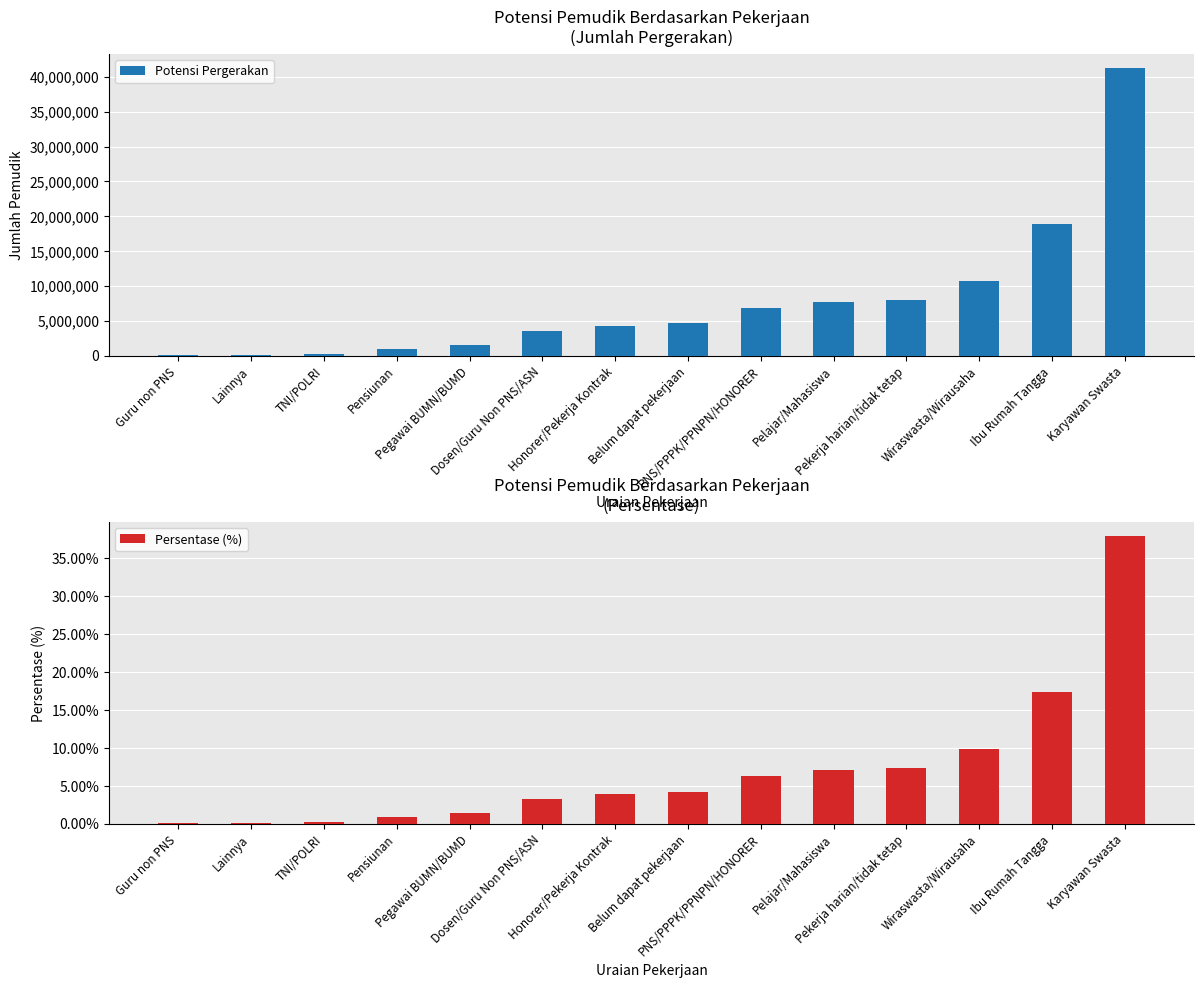

Rank the categories by Potensi Pergerakan value from lowest to highest.

Guru non PNS, Lainnya, TNI/POLRI, Pensiunan, Pegawai BUMN/BUMD, Dosen/Guru Non PNS/ASN, Honorer/Pekerja Kontrak, Belum dapat pekerjaan, PNS/PPPK/PPNPN/HONORER, Pelajar/Mahasiswa, Pekerja harian/tidak tetap, Wiraswasta/Wirausaha, Ibu Rumah Tangga, Karyawan Swasta